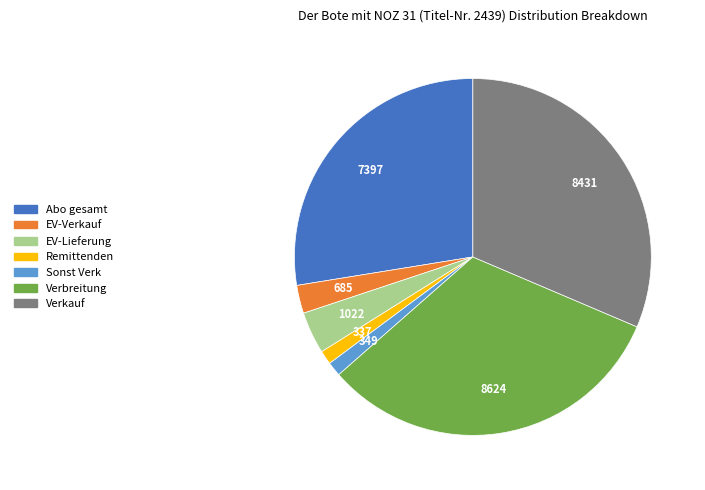

Is it true that Abo gesamt is 28% of the pie?

True